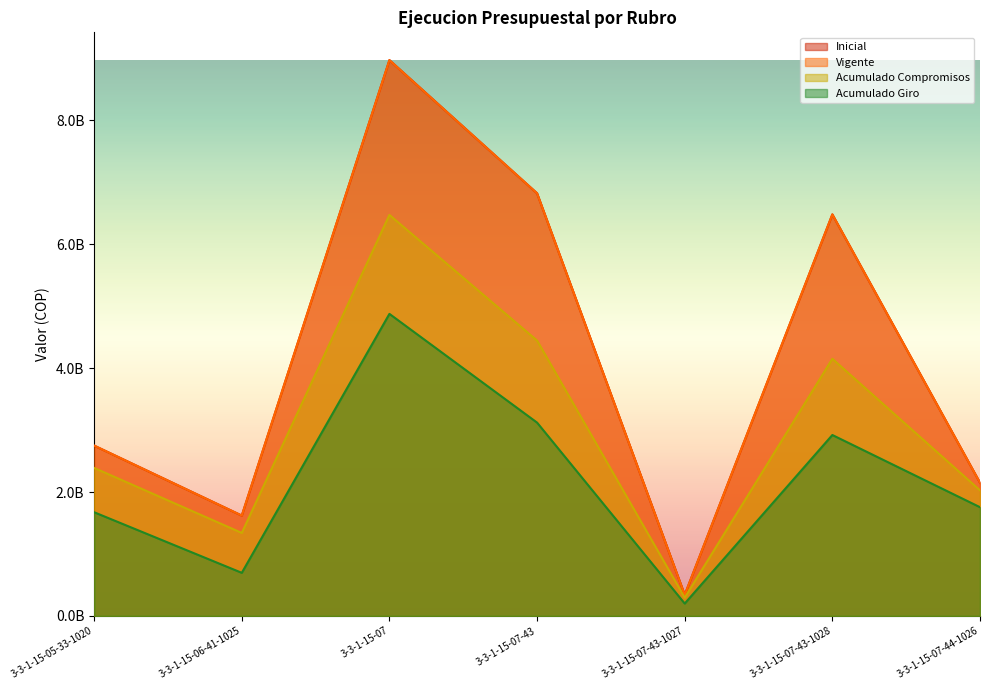

What is the highest value of the Acumulado Giro series?

4876386860